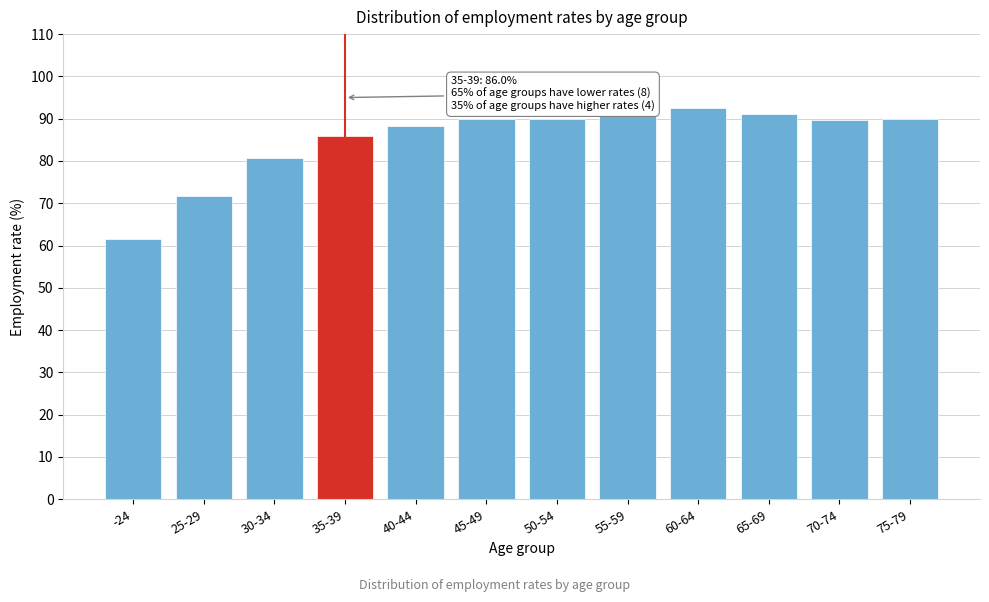

What value does the data have at 65-69?

91.2